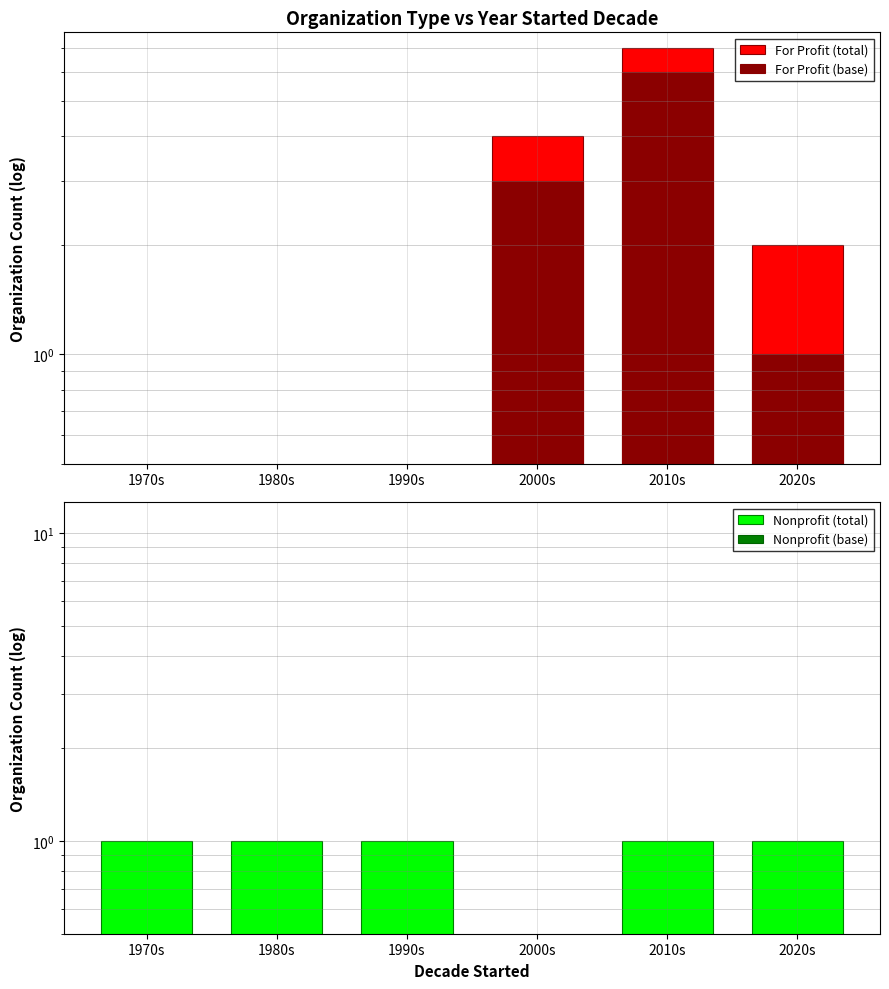

Does the chart contain any negative values?

No